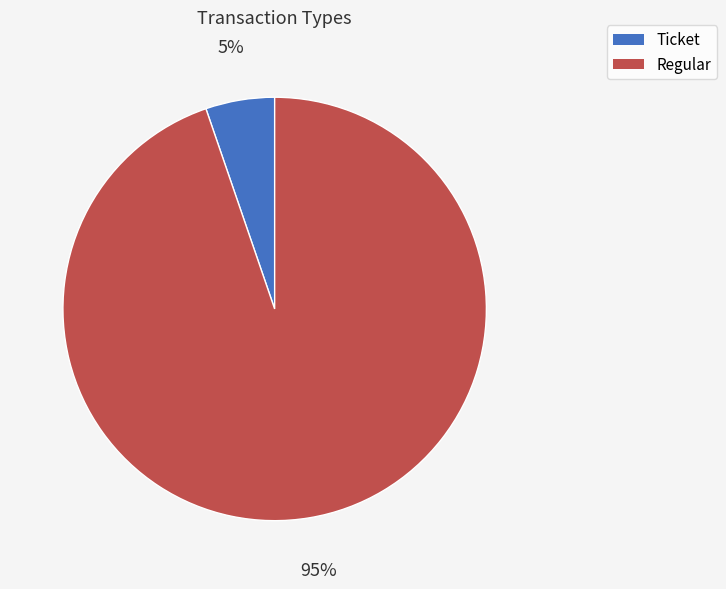

To the nearest percent, what is the combined percentage of Regular and Ticket?

100%